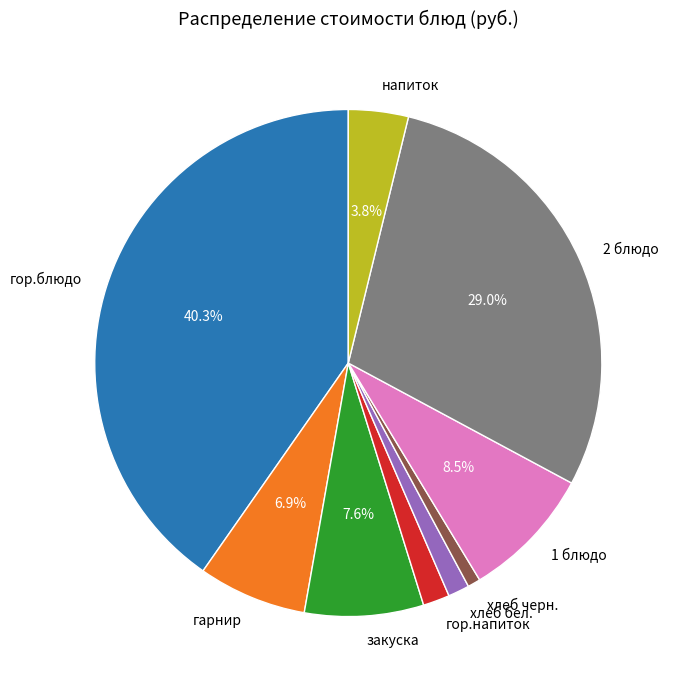

Which slice is the largest?

гор.блюдо